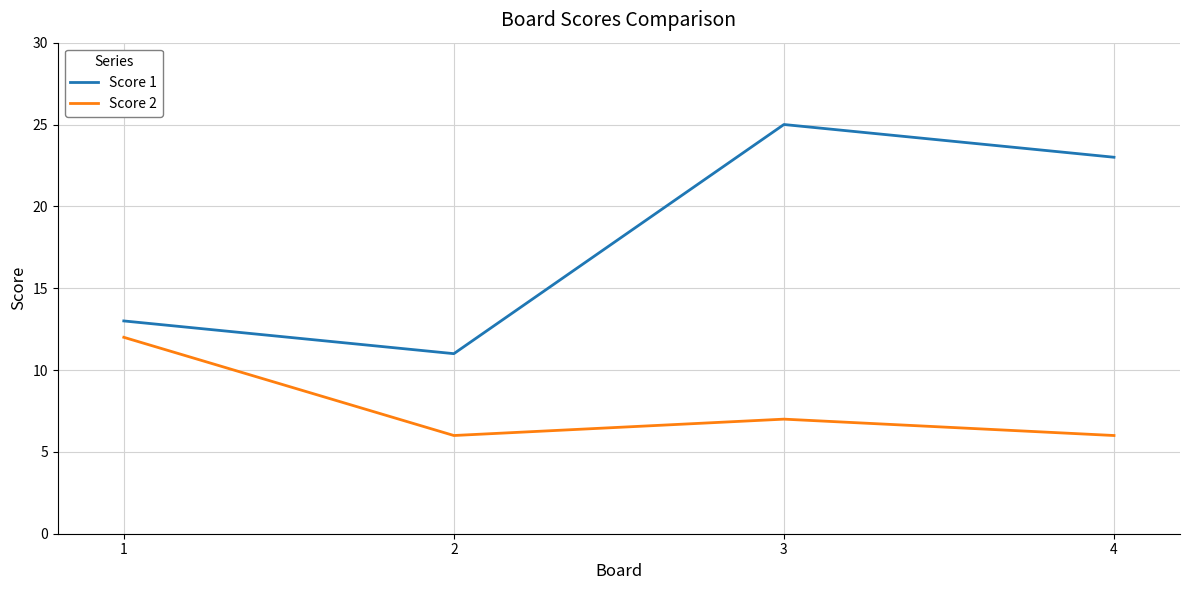

What value does the Score 2 series have at 2?

6